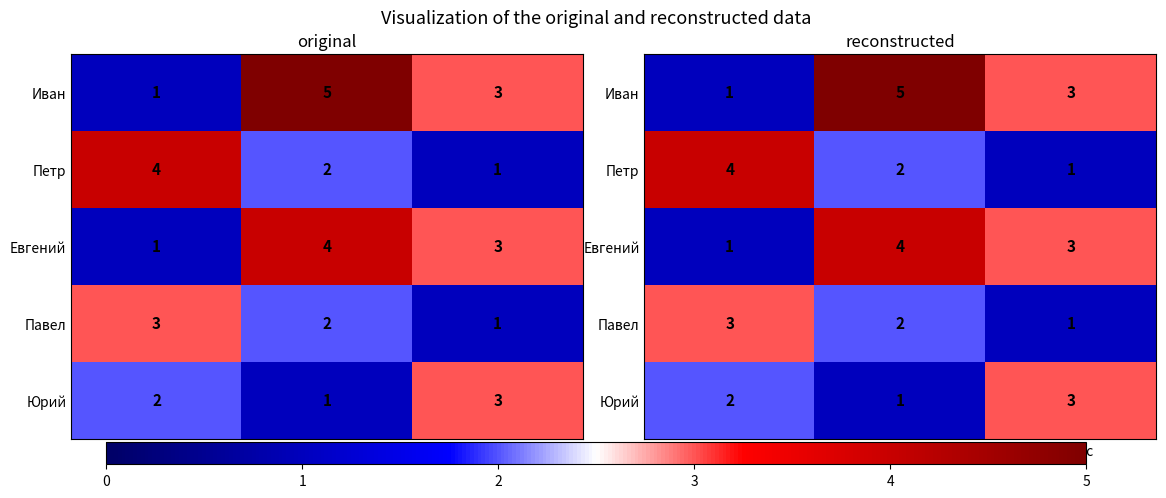

The value of Евгений at Статус is 2. True or false?

False